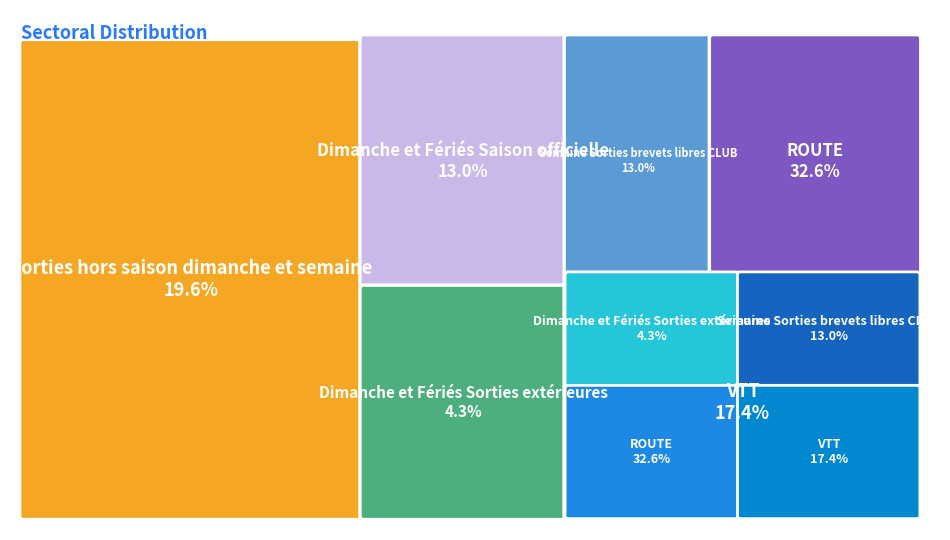

What percentage is the Dimanche et Fériés Sorties extérieures slice, to the nearest percent?

4%